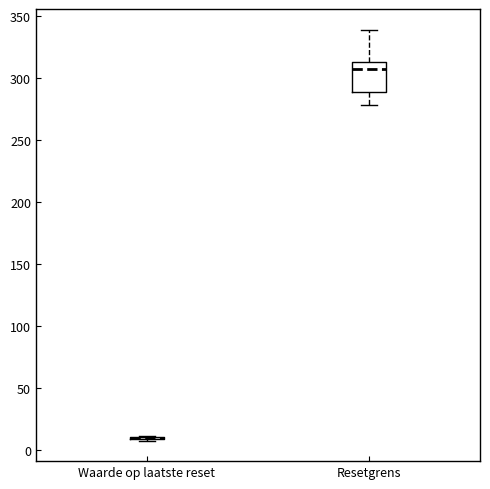

Reading left to right, transcribe this box plot: for each box, give where its median line is, the range the box spans, and where its two whiskers end, as read against the y-axis. The values are not printed on the chart, so give them approximately, as read against the axis.

Waarde op laatste reset: box collapsed to a line at 10, whiskers 10 to 10
Resetgrens: median 305, box 290 to 310, whiskers 280 to 340